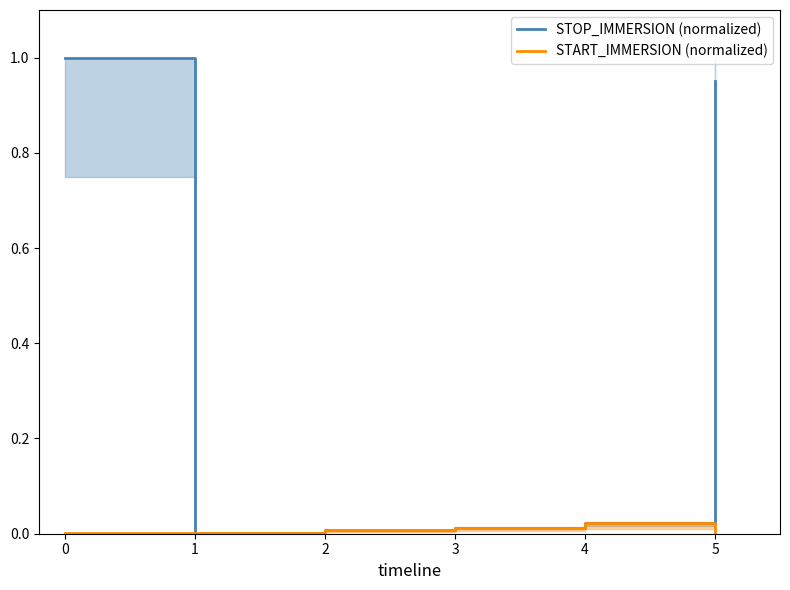

True or false: STOP_IMMERSION (normalized) and START_IMMERSION (normalized) cross at least once.

False